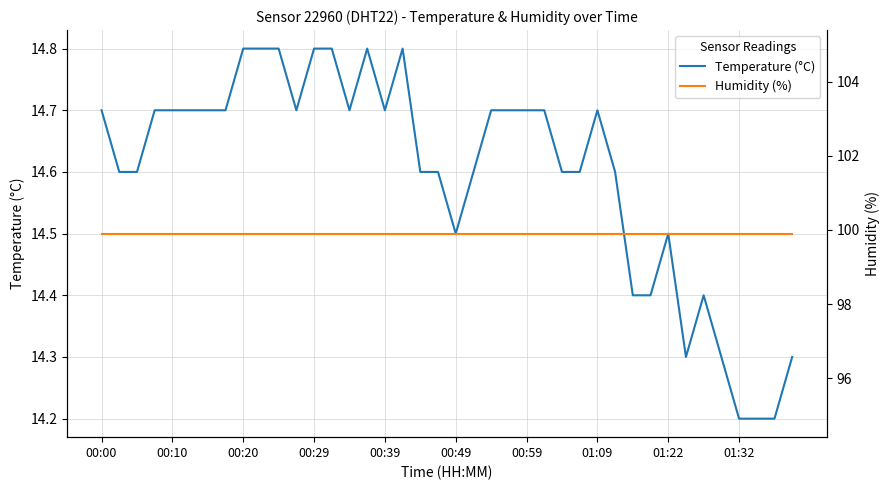

True or false: Temperature (°C) and Humidity (%) intersect in this chart.

False